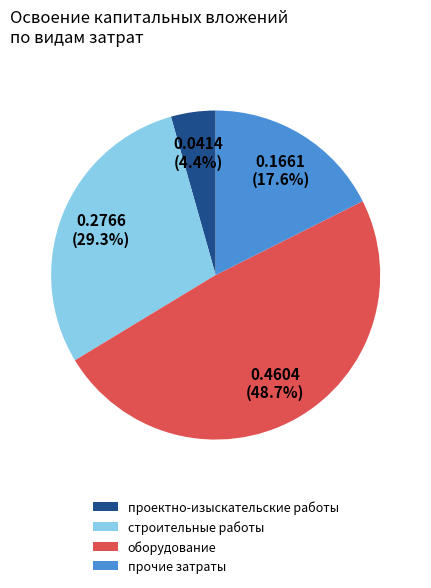

To the nearest percent, what is the combined percentage of прочие затраты and проектно-изыскательские работы?

22%